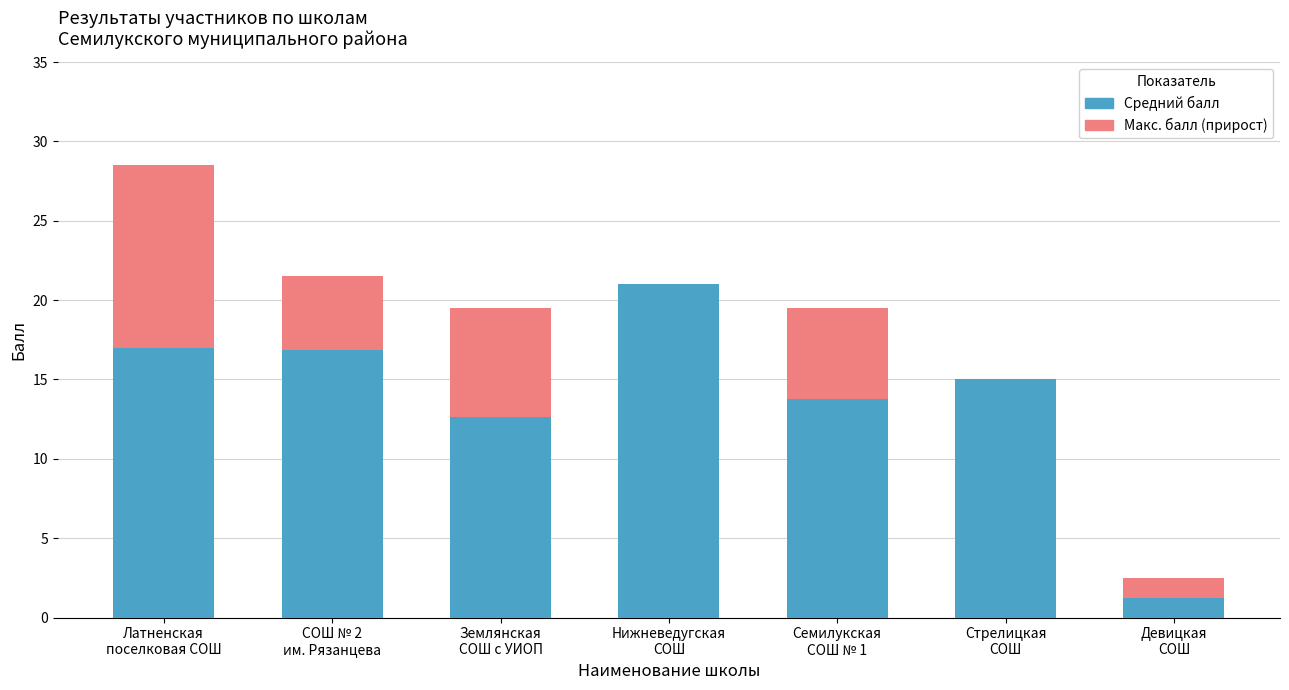

What are all the series names shown in the legend?

Средний балл, Макс. балл (прирост)